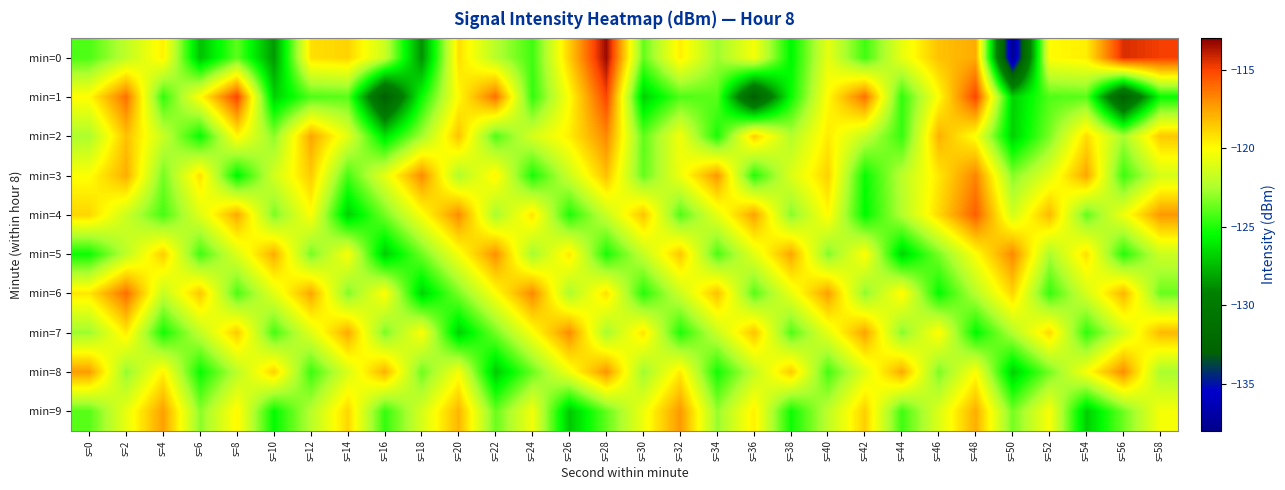

Reading left to right, list all the values displayed in this chart.

min=0: s=0=-124.2	s=2=-122.0	s=4=-119.6	s=6=-127.3	s=8=-123.9	s=10=-128.5	s=12=-119.2	s=14=-118.8	s=16=-121.6	s=18=-128.7	s=20=-119.2	s=22=-122.2	s=24=-124.4	s=26=-118.7	s=28=-113.3	s=30=-123.8	s=32=-119.6	s=34=-122.8	s=36=-120.3	s=38=-125.7	s=40=-120.8	s=42=-124.4	s=44=-120.7	s=46=-118.3	s=48=-117.7	s=50=-137.8	s=52=-120.0	s=54=-119.6	s=56=-114.4	s=58=-114.9
min=1: s=0=-119.9	s=2=-116.2	s=4=-124.7	s=6=-120.0	s=8=-115.0	s=10=-126.8	s=12=-124.1	s=14=-124.0	s=16=-133.2	s=18=-125.4	s=20=-119.9	s=22=-116.2	s=24=-124.7	s=26=-120.0	s=28=-115.0	s=30=-126.8	s=32=-124.1	s=34=-124.0	s=36=-133.2	s=38=-125.4	s=40=-119.9	s=42=-116.2	s=44=-124.7	s=46=-120.0	s=48=-115.0	s=50=-126.8	s=52=-124.1	s=54=-124.0	s=56=-133.2	s=58=-125.4
min=2: s=0=-122.5	s=2=-118.3	s=4=-121.7	s=6=-125.4	s=8=-119.8	s=10=-123.1	s=12=-117.6	s=14=-120.9	s=16=-126.3	s=18=-122.7	s=20=-118.4	s=22=-124.1	s=24=-121.3	s=26=-119.6	s=28=-116.8	s=30=-123.9	s=32=-120.4	s=34=-125.1	s=36=-118.7	s=38=-122.3	s=40=-119.5	s=42=-121.8	s=44=-124.6	s=46=-117.9	s=48=-120.2	s=50=-126.8	s=52=-123.4	s=54=-119.1	s=56=-122.6	s=58=-118.5
min=3: s=0=-120.1	s=2=-117.8	s=4=-123.5	s=6=-119.2	s=8=-125.7	s=10=-121.4	s=12=-118.6	s=14=-124.3	s=16=-120.8	s=18=-116.9	s=20=-122.4	s=22=-119.7	s=24=-125.1	s=26=-121.6	s=28=-118.3	s=30=-123.8	s=32=-120.5	s=34=-117.2	s=36=-124.9	s=38=-121.1	s=40=-118.8	s=42=-125.4	s=44=-122.1	s=46=-119.4	s=48=-116.7	s=50=-123.2	s=52=-120.9	s=54=-117.6	s=56=-124.5	s=58=-121.3
min=4: s=0=-118.9	s=2=-121.6	s=4=-124.3	s=6=-121.0	s=8=-117.7	s=10=-123.4	s=12=-120.1	s=14=-126.8	s=16=-123.5	s=18=-120.2	s=20=-116.9	s=22=-122.6	s=24=-119.3	s=26=-125.0	s=28=-121.7	s=30=-118.4	s=32=-124.1	s=34=-120.8	s=36=-117.5	s=38=-123.2	s=40=-119.9	s=42=-125.6	s=44=-122.3	s=46=-119.0	s=48=-115.7	s=50=-121.4	s=52=-118.1	s=54=-123.8	s=56=-120.5	s=58=-117.2
min=5: s=0=-125.3	s=2=-122.0	s=4=-118.7	s=6=-124.4	s=8=-121.1	s=10=-117.8	s=12=-123.5	s=14=-120.2	s=16=-126.9	s=18=-123.6	s=20=-120.3	s=22=-117.0	s=24=-122.7	s=26=-119.4	s=28=-125.1	s=30=-121.8	s=32=-118.5	s=34=-124.2	s=36=-120.9	s=38=-117.6	s=40=-123.3	s=42=-120.0	s=44=-126.7	s=46=-123.4	s=48=-120.1	s=50=-116.8	s=52=-122.5	s=54=-119.2	s=56=-124.9	s=58=-121.6
min=6: s=0=-119.4	s=2=-116.1	s=4=-121.8	s=6=-118.5	s=8=-124.2	s=10=-120.9	s=12=-117.6	s=14=-123.3	s=16=-120.0	s=18=-126.7	s=20=-123.4	s=22=-120.1	s=24=-116.8	s=26=-122.5	s=28=-119.2	s=30=-124.9	s=32=-121.6	s=34=-118.3	s=36=-124.0	s=38=-120.7	s=40=-117.4	s=42=-123.1	s=44=-119.8	s=46=-125.5	s=48=-122.2	s=50=-118.9	s=52=-124.6	s=54=-121.3	s=56=-118.0	s=58=-123.7
min=7: s=0=-122.8	s=2=-119.5	s=4=-125.2	s=6=-121.9	s=8=-118.6	s=10=-124.3	s=12=-121.0	s=14=-117.7	s=16=-123.4	s=18=-120.1	s=20=-126.8	s=22=-123.5	s=24=-120.2	s=26=-116.9	s=28=-122.6	s=30=-119.3	s=32=-125.0	s=34=-121.7	s=36=-118.4	s=38=-124.1	s=40=-120.8	s=42=-117.5	s=44=-123.2	s=46=-119.9	s=48=-125.6	s=50=-122.3	s=52=-119.0	s=54=-124.7	s=56=-121.4	s=58=-118.1
min=8: s=0=-117.3	s=2=-123.0	s=4=-119.7	s=6=-125.4	s=8=-122.1	s=10=-118.8	s=12=-124.5	s=14=-121.2	s=16=-117.9	s=18=-123.6	s=20=-120.3	s=22=-127.0	s=24=-123.7	s=26=-120.4	s=28=-117.1	s=30=-122.8	s=32=-119.5	s=34=-125.2	s=36=-121.9	s=38=-118.6	s=40=-124.3	s=42=-121.0	s=44=-117.7	s=46=-123.4	s=48=-120.1	s=50=-126.8	s=52=-123.5	s=54=-120.2	s=56=-116.9	s=58=-122.6
min=9: s=0=-124.0	s=2=-120.7	s=4=-117.4	s=6=-123.1	s=8=-119.8	s=10=-125.5	s=12=-122.2	s=14=-118.9	s=16=-124.6	s=18=-121.3	s=20=-118.0	s=22=-123.7	s=24=-120.4	s=26=-127.1	s=28=-123.8	s=30=-120.5	s=32=-117.2	s=34=-122.9	s=36=-119.6	s=38=-125.3	s=40=-122.0	s=42=-118.7	s=44=-124.4	s=46=-121.1	s=48=-117.8	s=50=-123.5	s=52=-120.2	s=54=-126.9	s=56=-123.6	s=58=-120.3